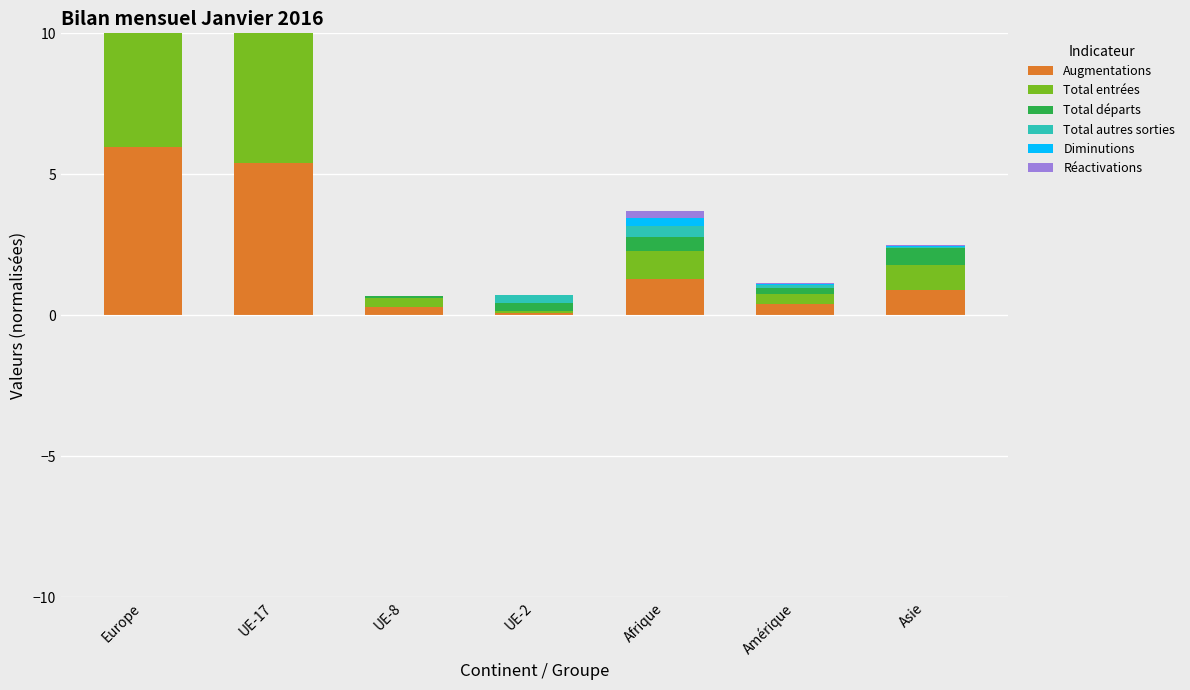

The value of Diminutions at Amérique is 0.0. True or false?

False